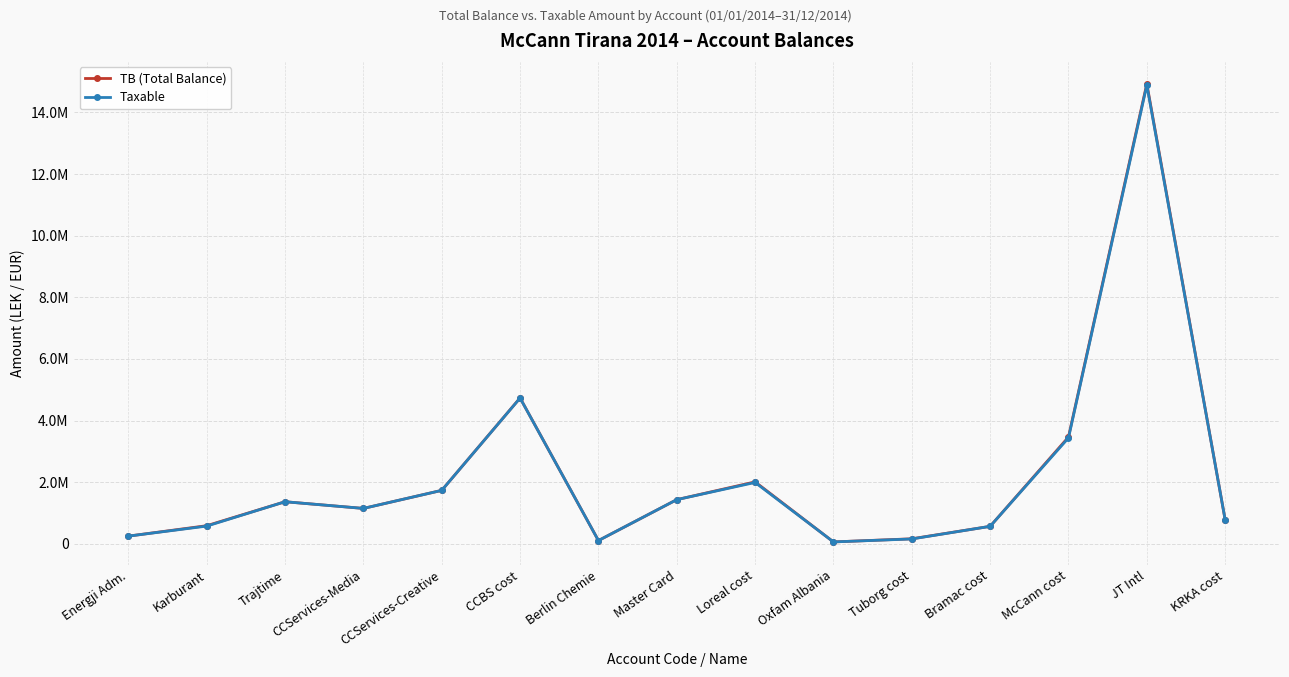

Is this an area chart (filled region under the line)?

No